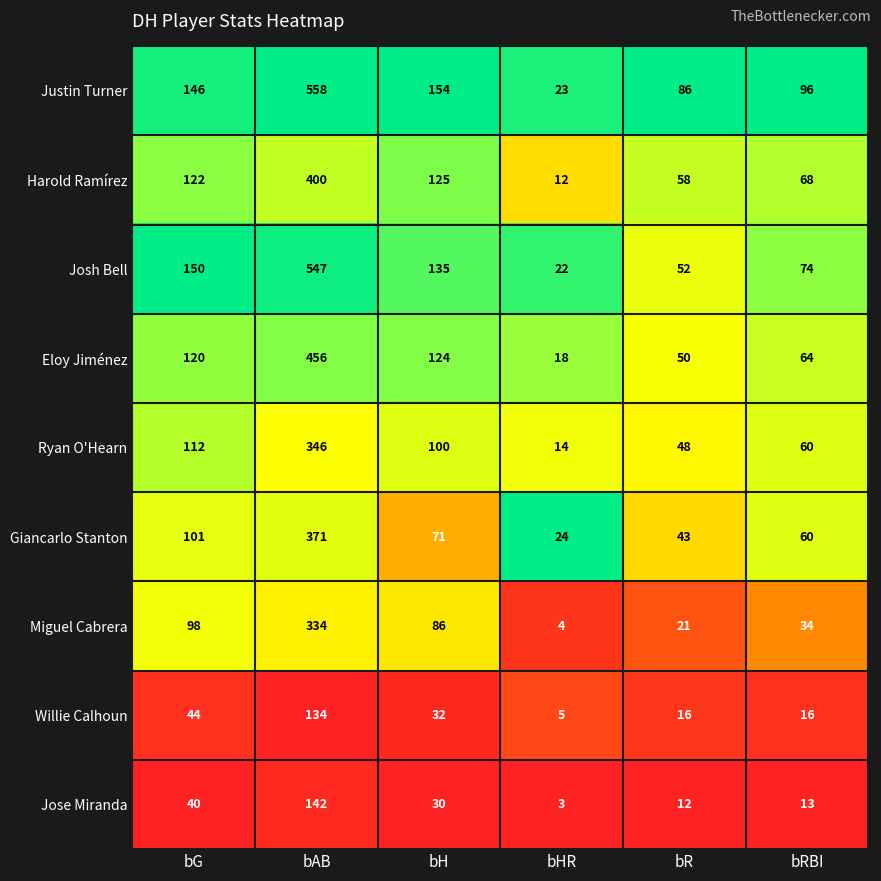

The value of Justin Turner at bAB is 261. True or false?

False